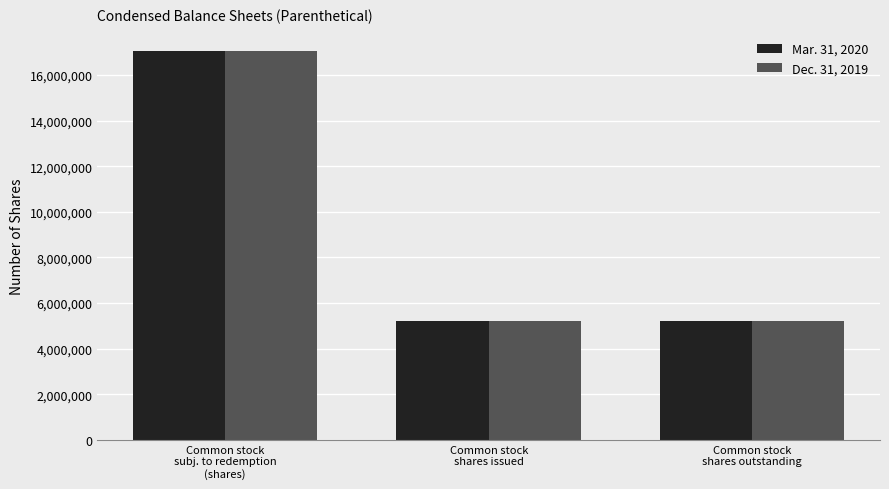

Are the bars horizontal?

No